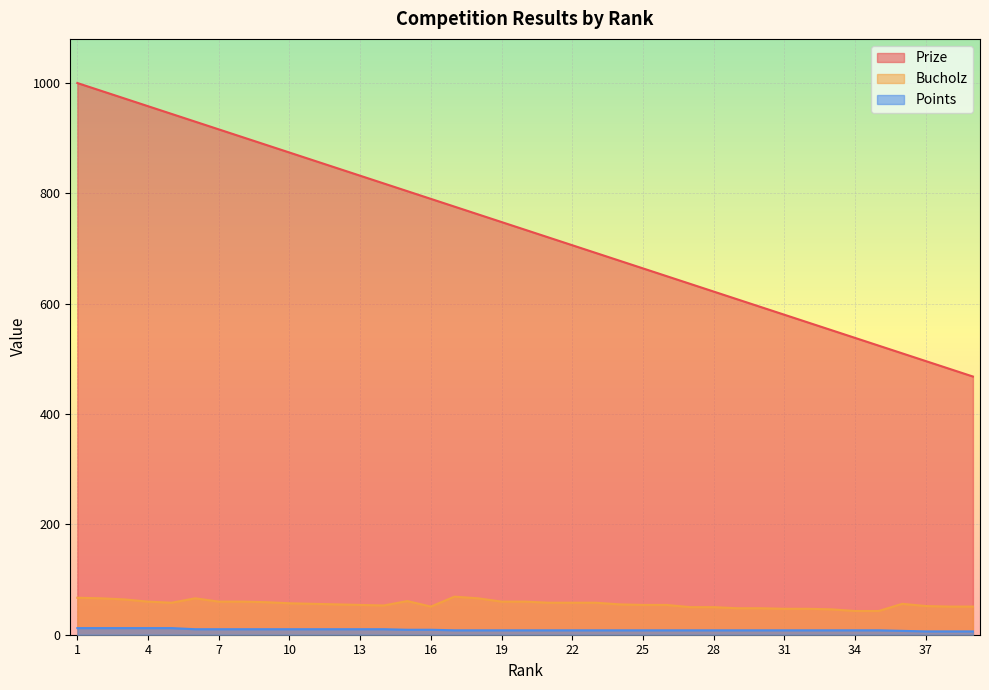

What is the maximum value shown in the chart?

1000